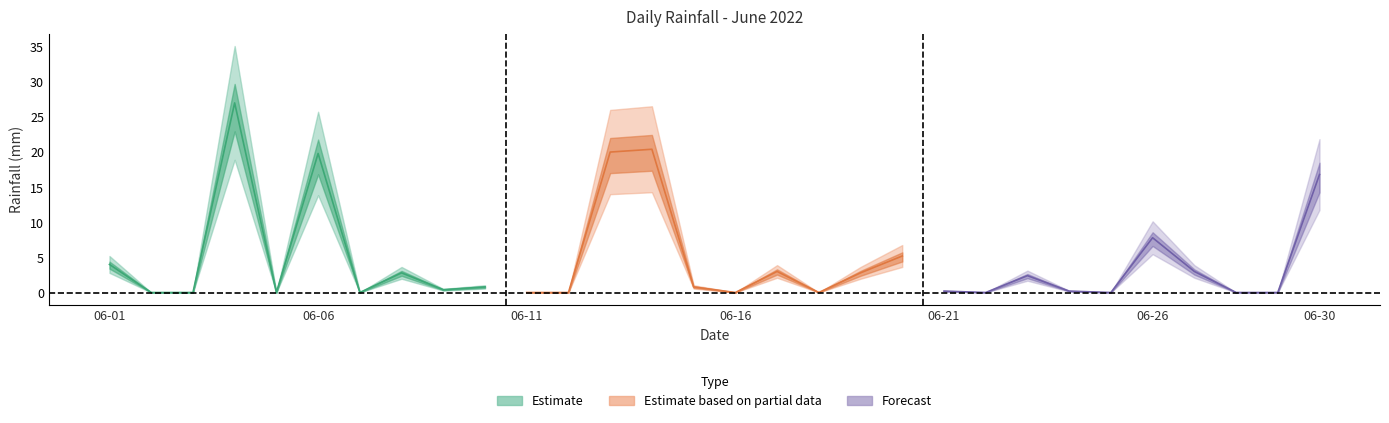

What is the greatest value displayed?

27.0